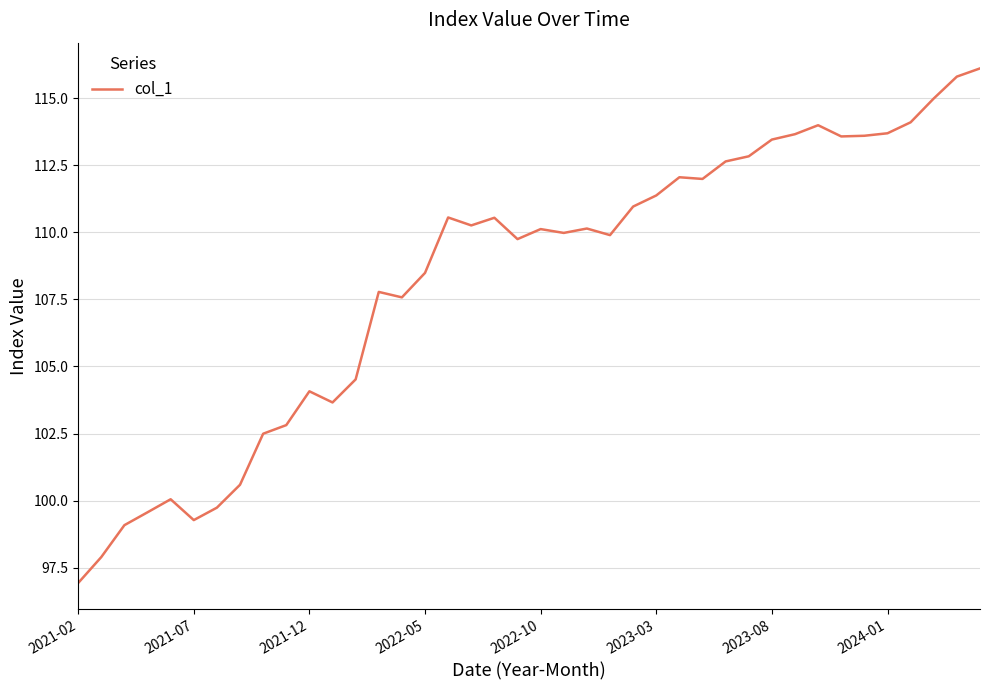

How many lines are shown in the chart?

1